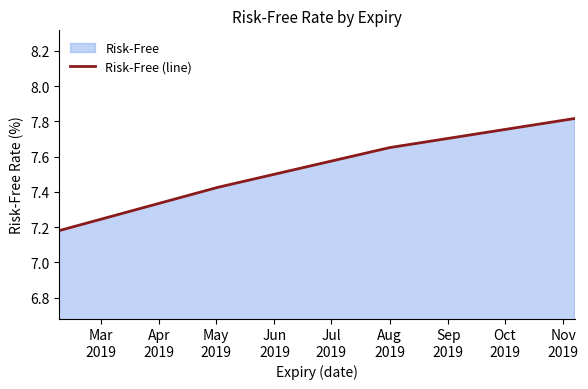

How many values are between 7 and 8?

4